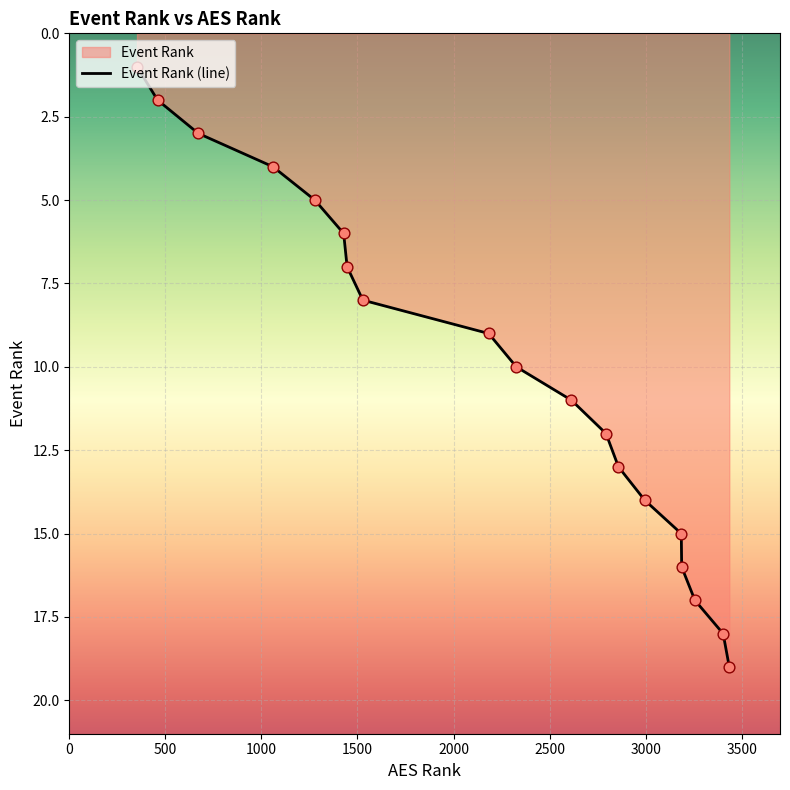

What is the greatest value displayed?

19